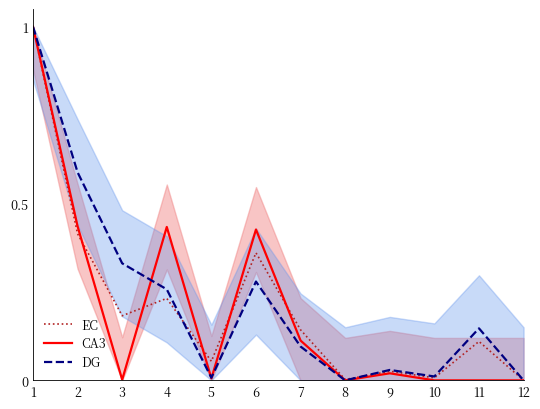

Rank the series at 10 from highest to lowest value.

DG, EC, CA3